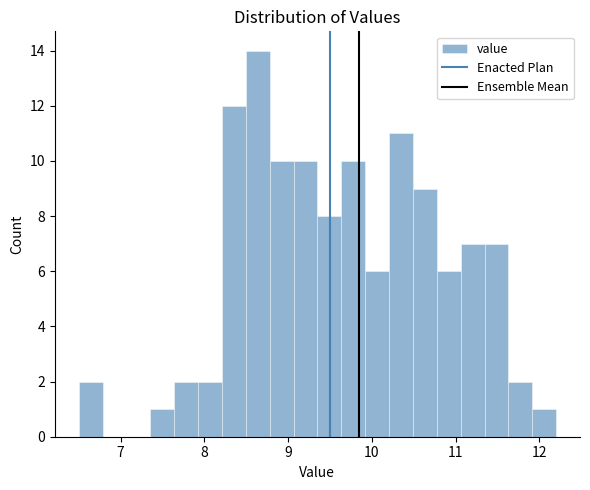

Read against the x-axis, roughly where is the centre of the tallest bar?

8.6